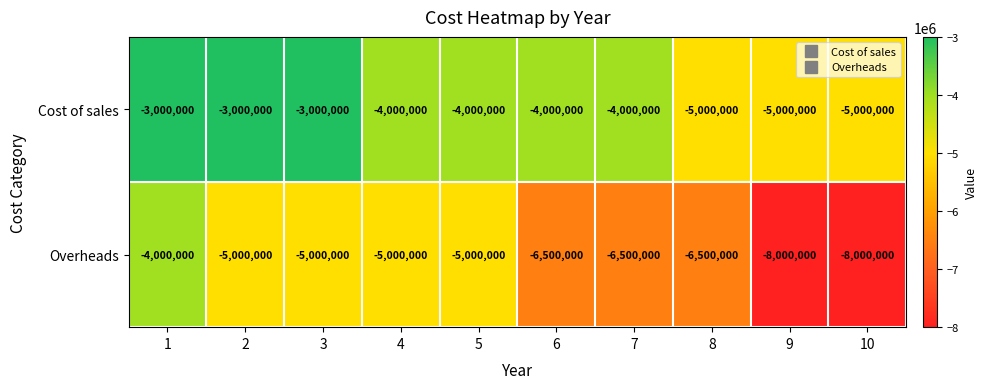

What is the smallest value displayed?

-8000000